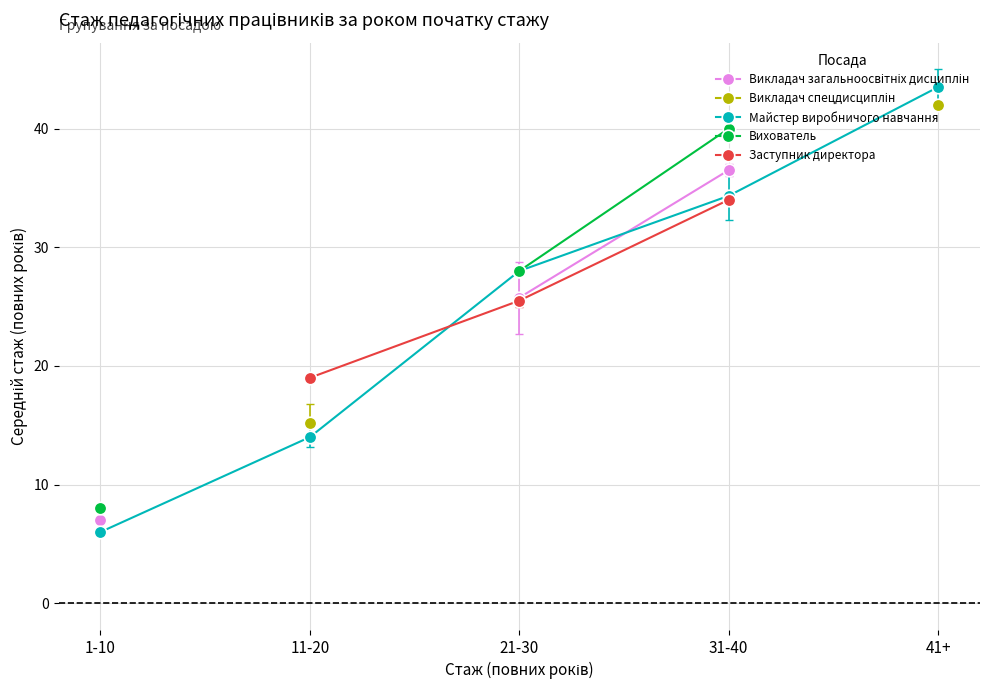

What is the label of the 1st point from the left?

1-10